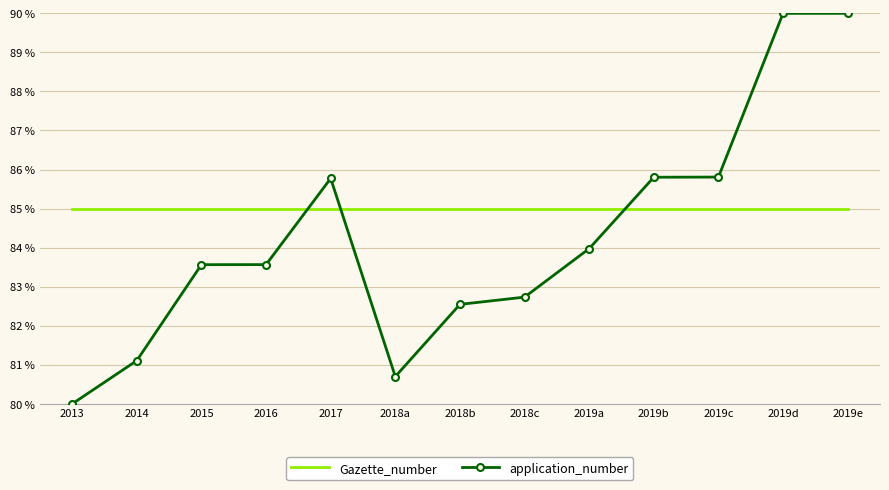

What is the minimum value for application_number?

80.0